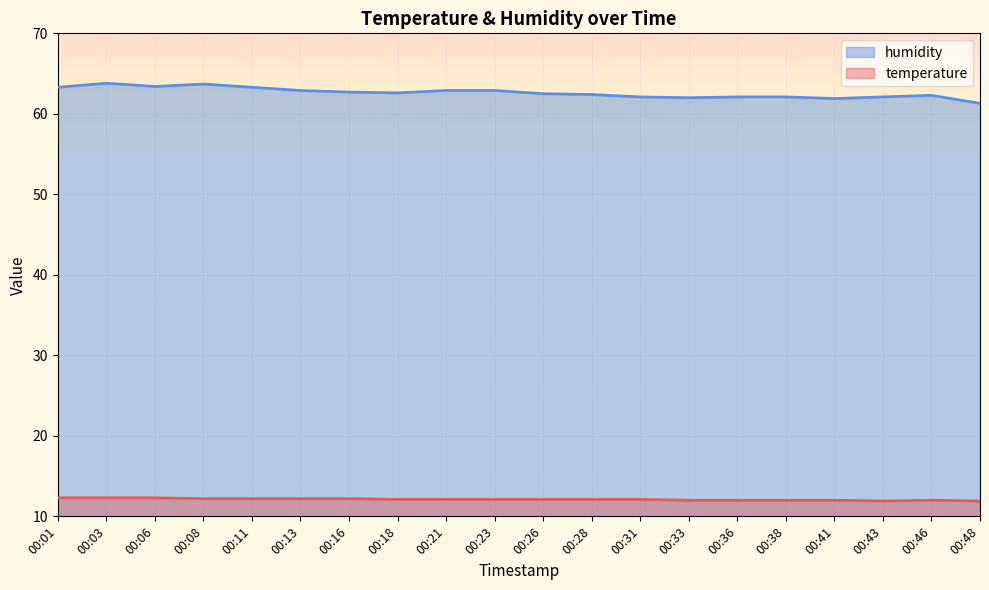

The humidity series shows 63.7 at 00:08. True or false?

True